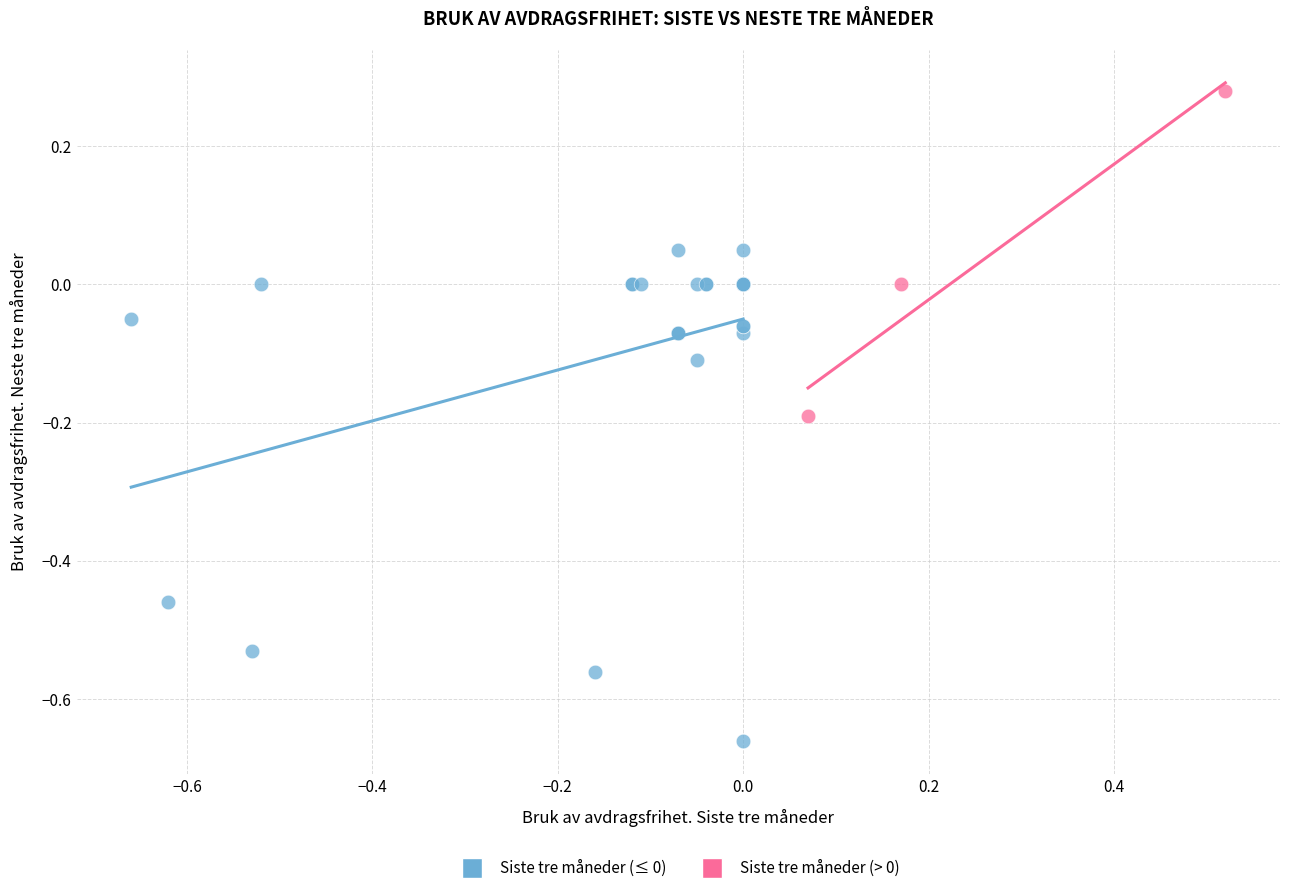

Which series has the widest spread of Y values?

Siste tre måneder (≤ 0)